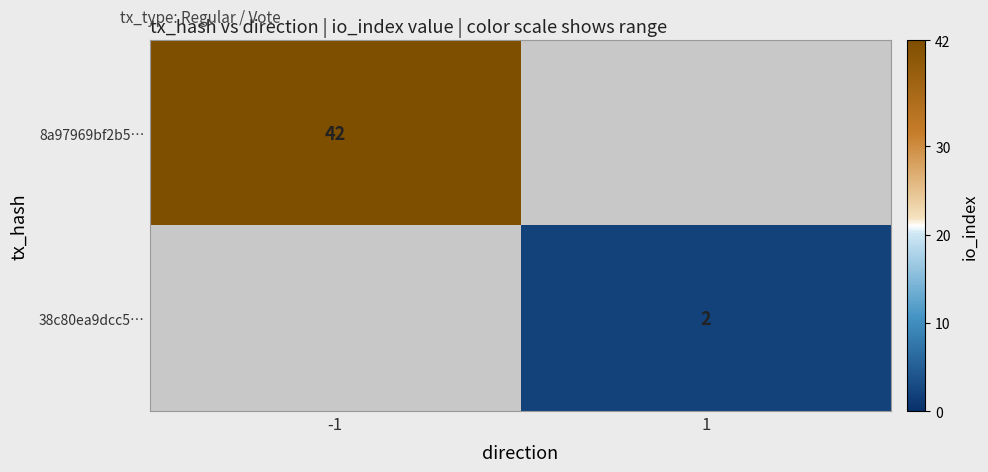

True or false: 38c80ea9dcc5… has a value of 2 at 1.

True